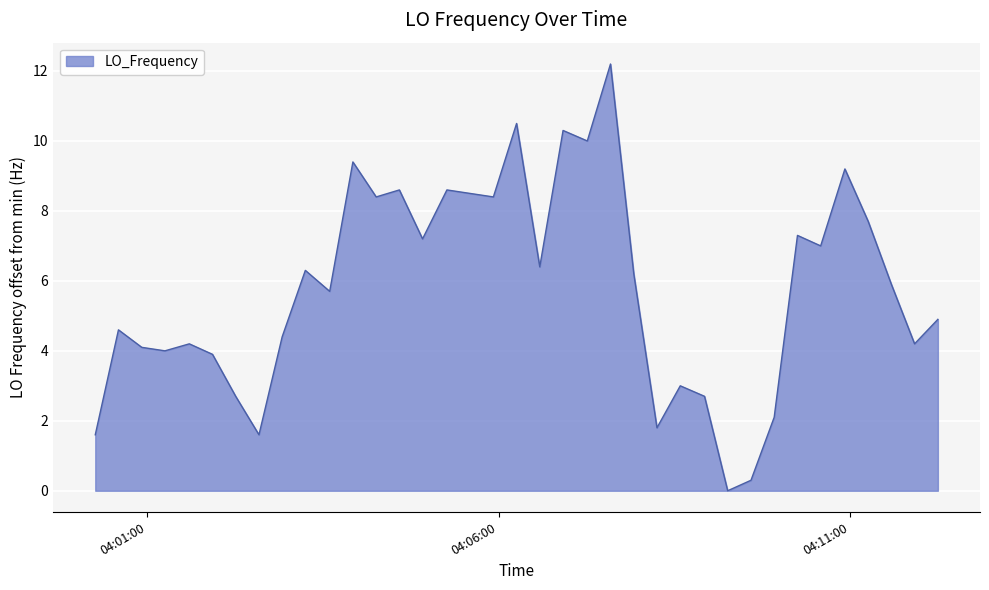

What is the difference between the maximum and minimum values?

12.2